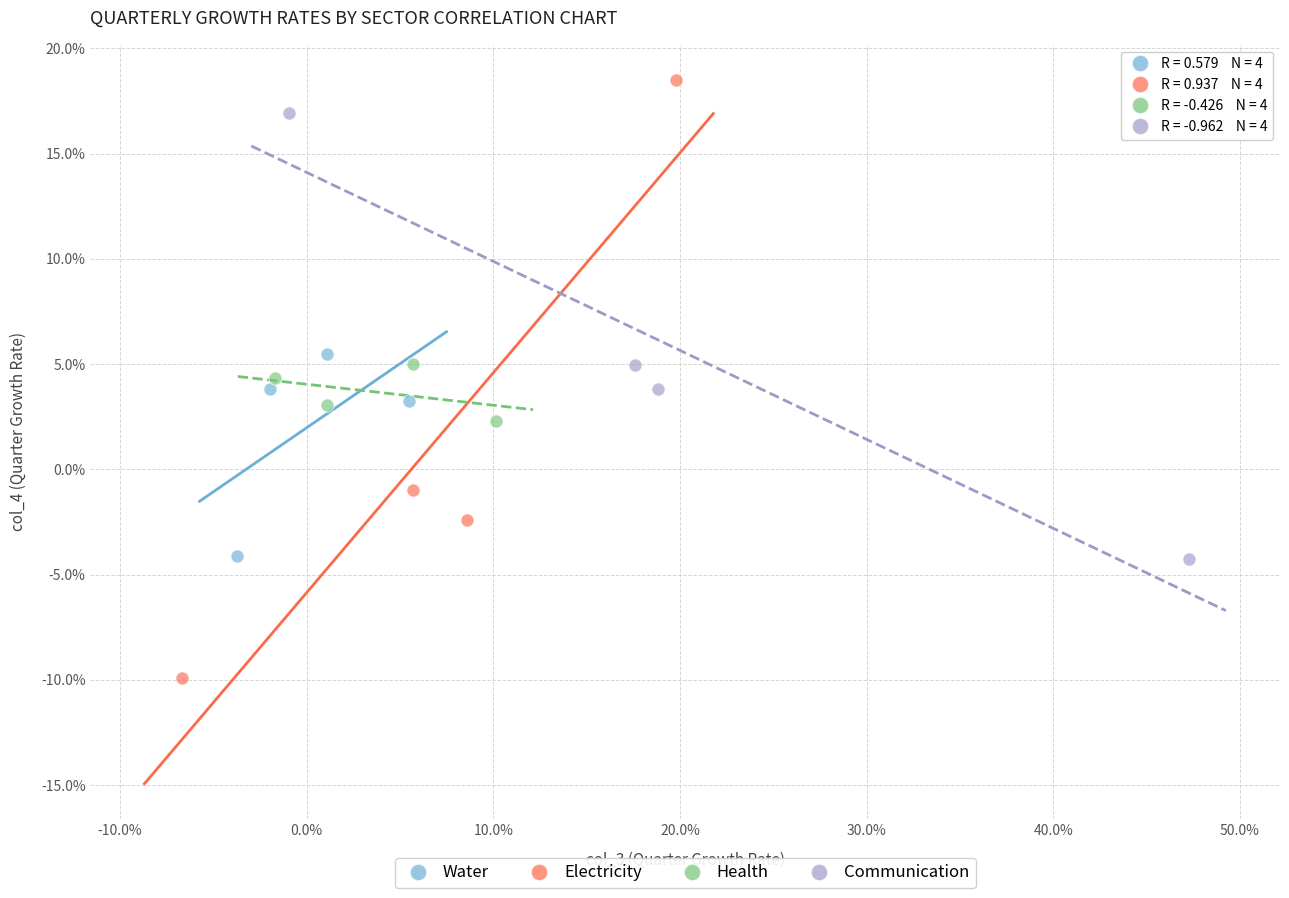

Which series contains the lowest Y value?

Electricity